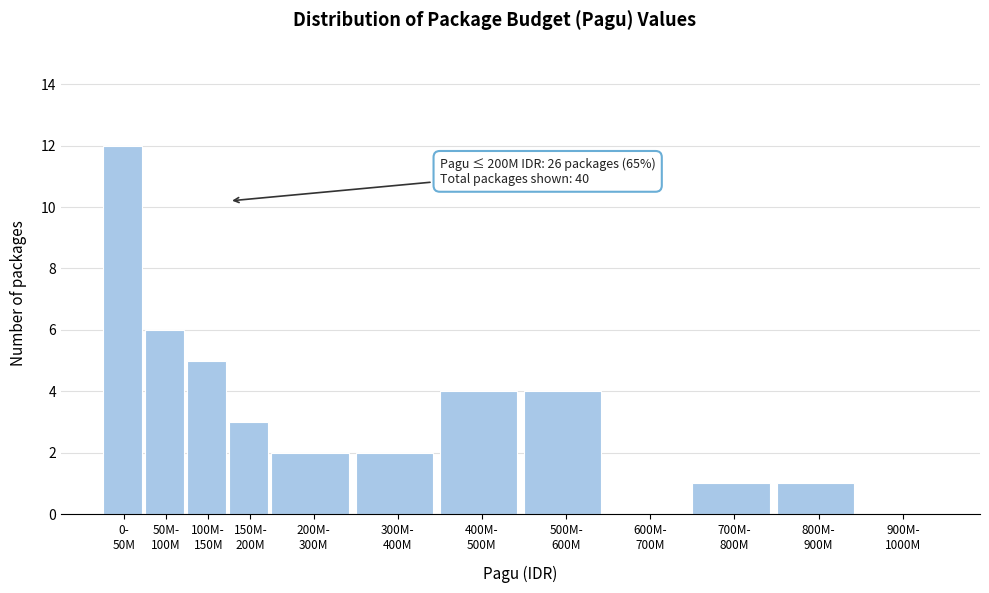

What is the sum of all values?

40